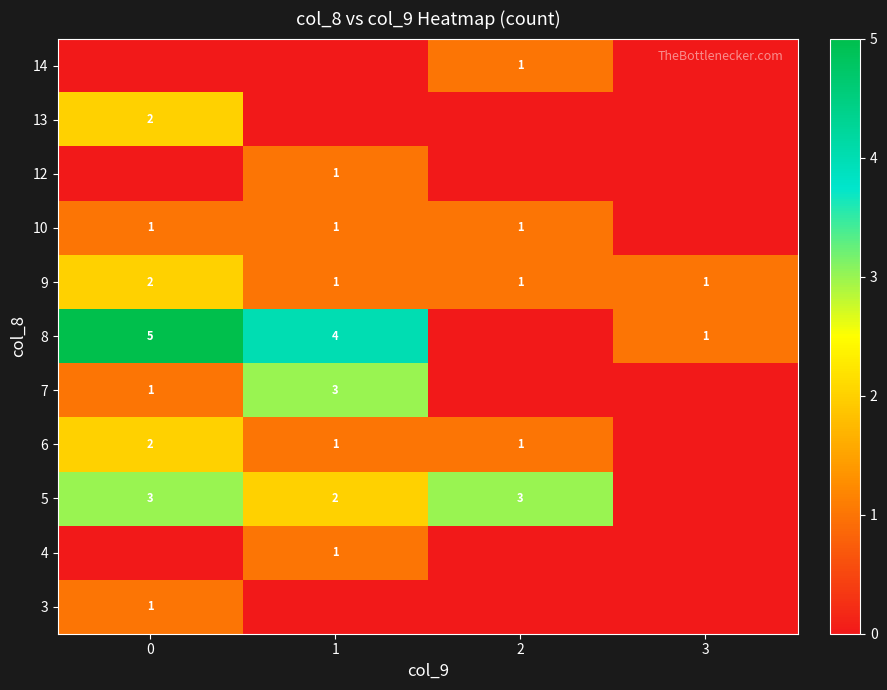

What is the difference between the highest and lowest values at 0?

5